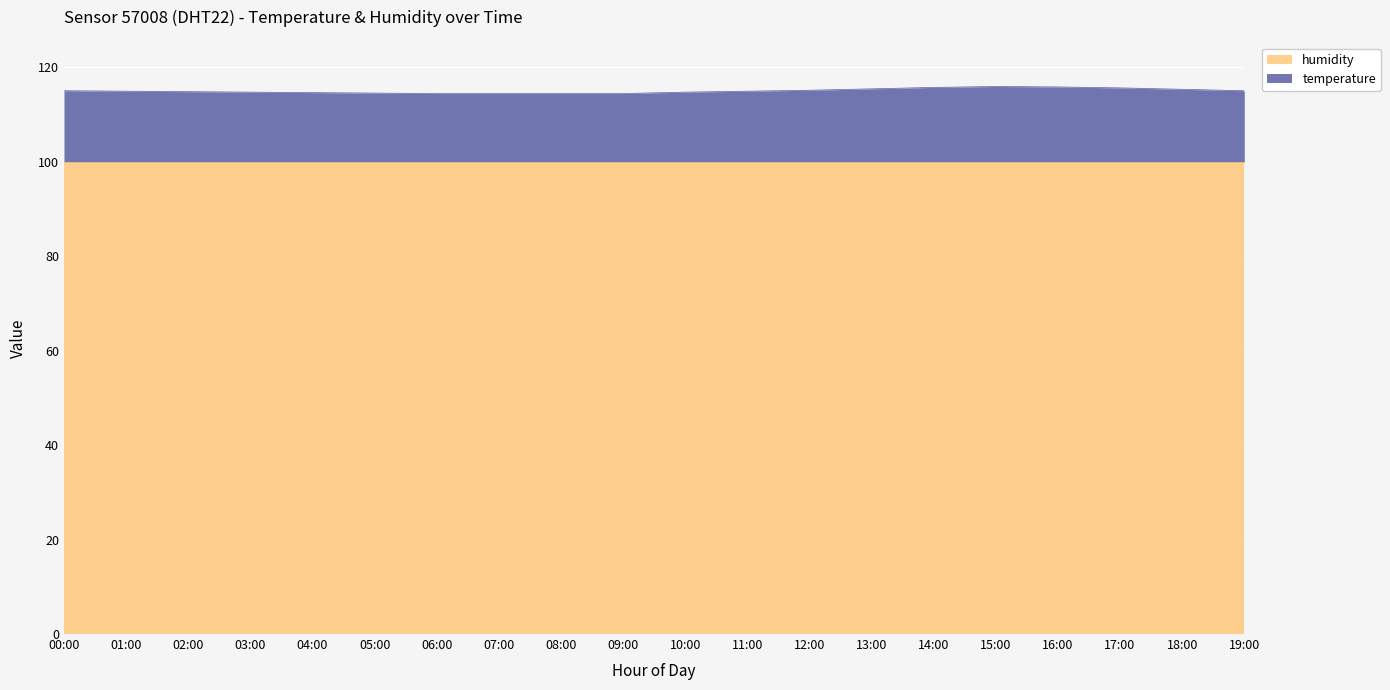

Reading right to left, what are all the values shown in this chart?

19:00=115.0	18:00=115.3	17:00=115.6	16:00=115.8	15:00=115.9	14:00=115.7	13:00=115.4	12:00=115.1	11:00=114.9	10:00=114.7	09:00=114.4	08:00=114.4	07:00=114.4	06:00=114.4	05:00=114.5	04:00=114.6	03:00=114.7	02:00=114.8	01:00=114.9	00:00=115.0